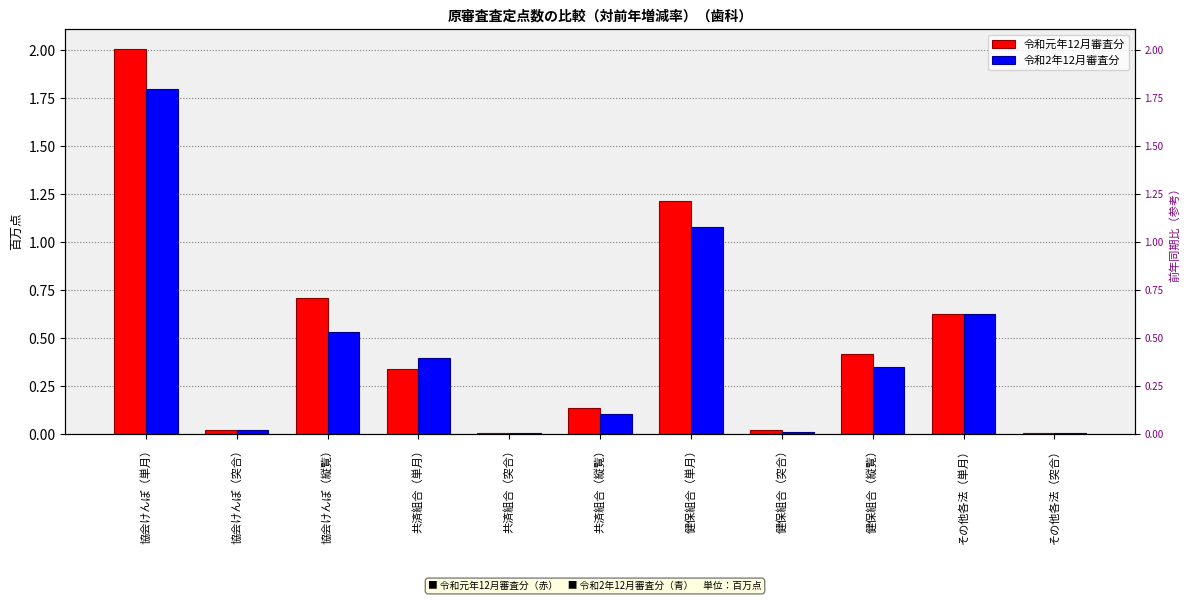

Is the value of 令和元年12月審査分 at 協会けんぽ（縦覧） greater than the value of 令和2年12月審査分 at 協会けんぽ（単月）?

No